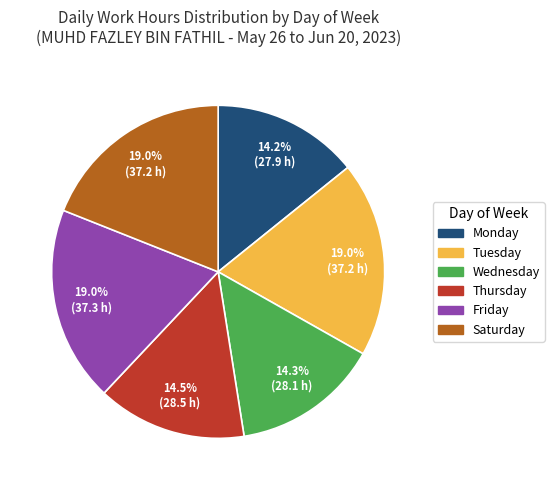

How many slices are in this pie chart?

6